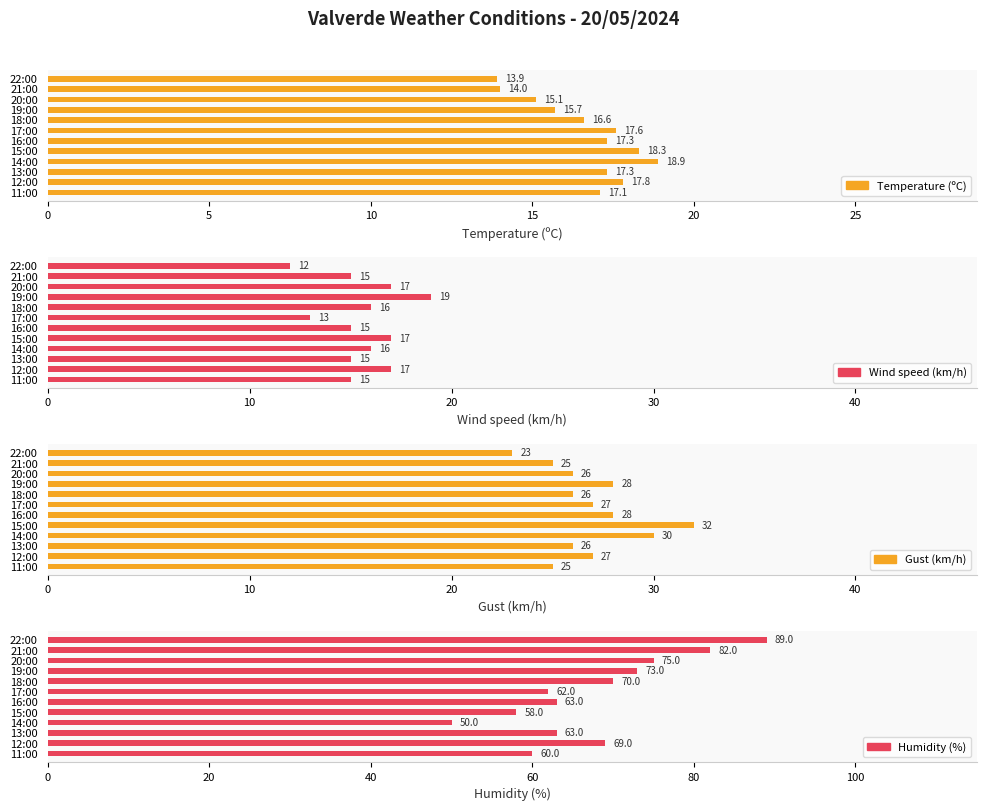

How many values in the Humidity (%) series exceed 69?

5